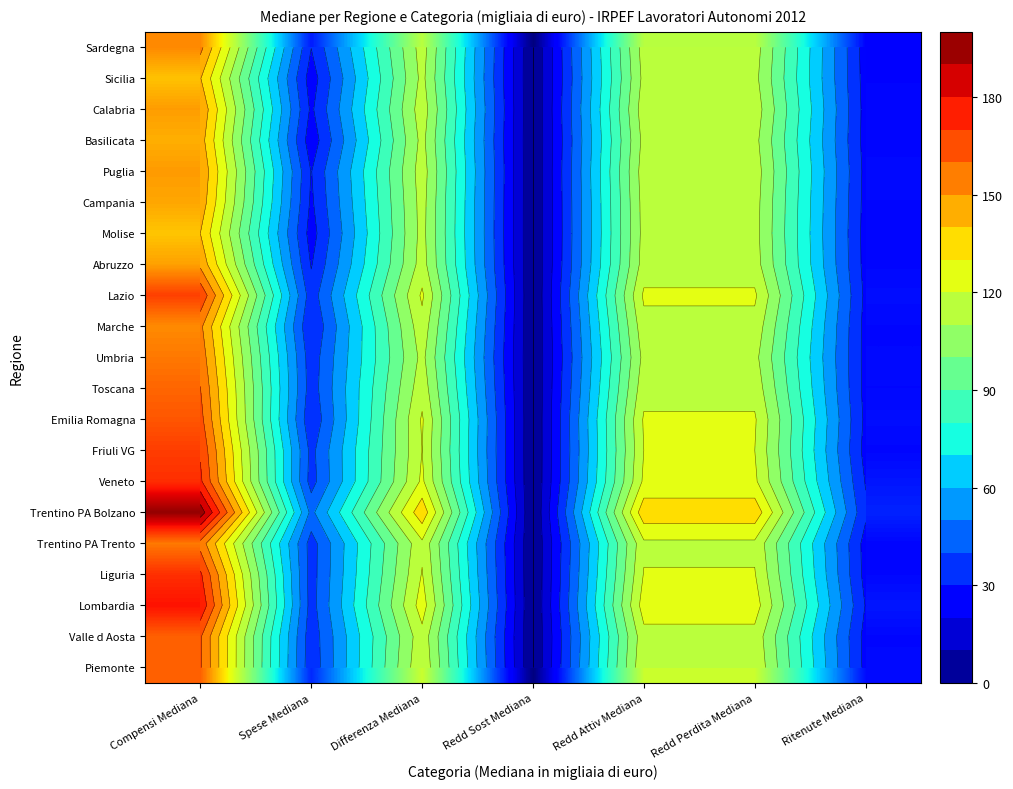

What is the difference between the second highest and second lowest values in the Trentino PA Bolzano series?

105.0